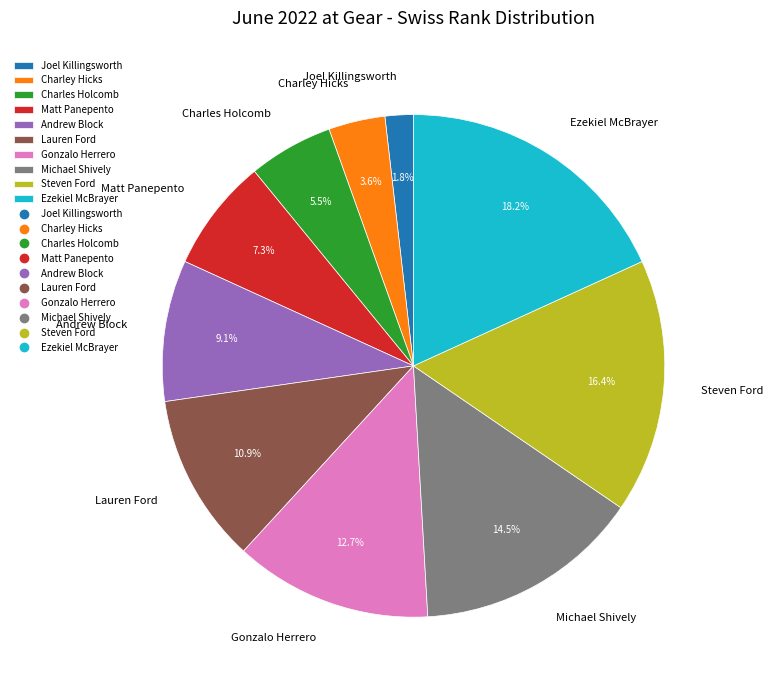

Count the number of slices in the pie.

10